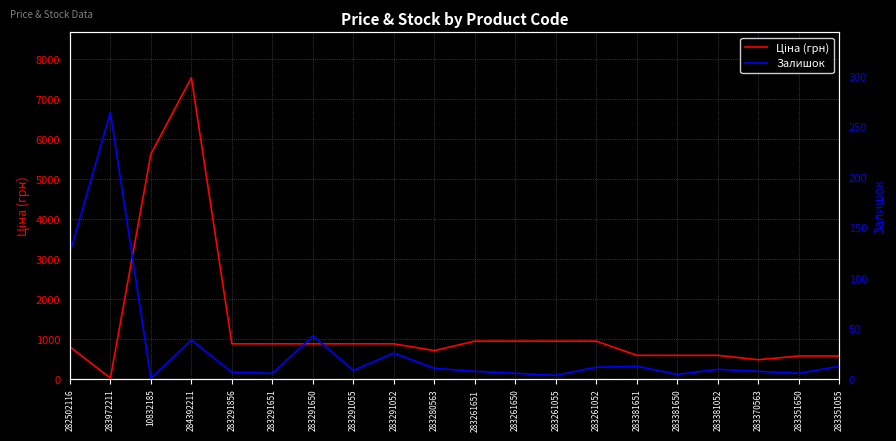

The Залишок series shows 42.0 at 282502116. True or false?

False